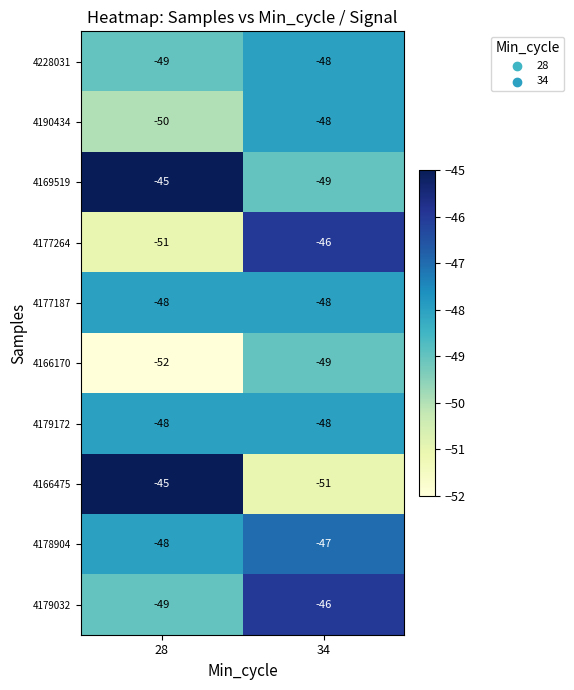

Reading left to right, what are all the values shown in this chart?

4228031: -49	-48
4190434: -50	-48
4169519: -45	-49
4177264: -51	-46
4177187: -48	-48
4166170: -52	-49
4179172: -48	-48
4166475: -45	-51
4178904: -48	-47
4179032: -49	-46